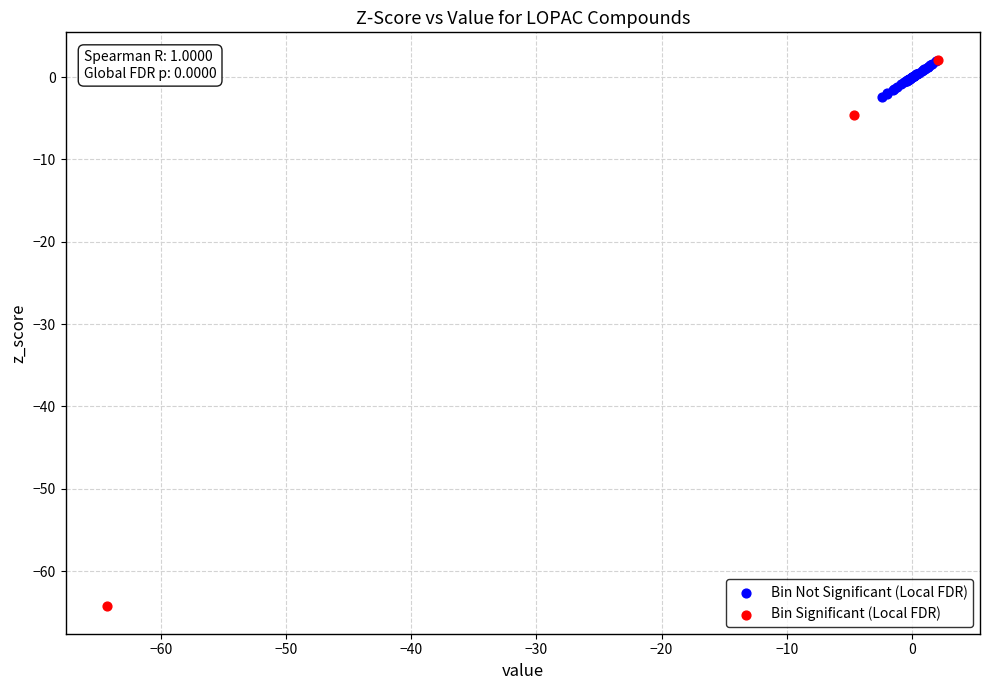

Which series has the widest spread of Y values?

Bin Significant (Local FDR)